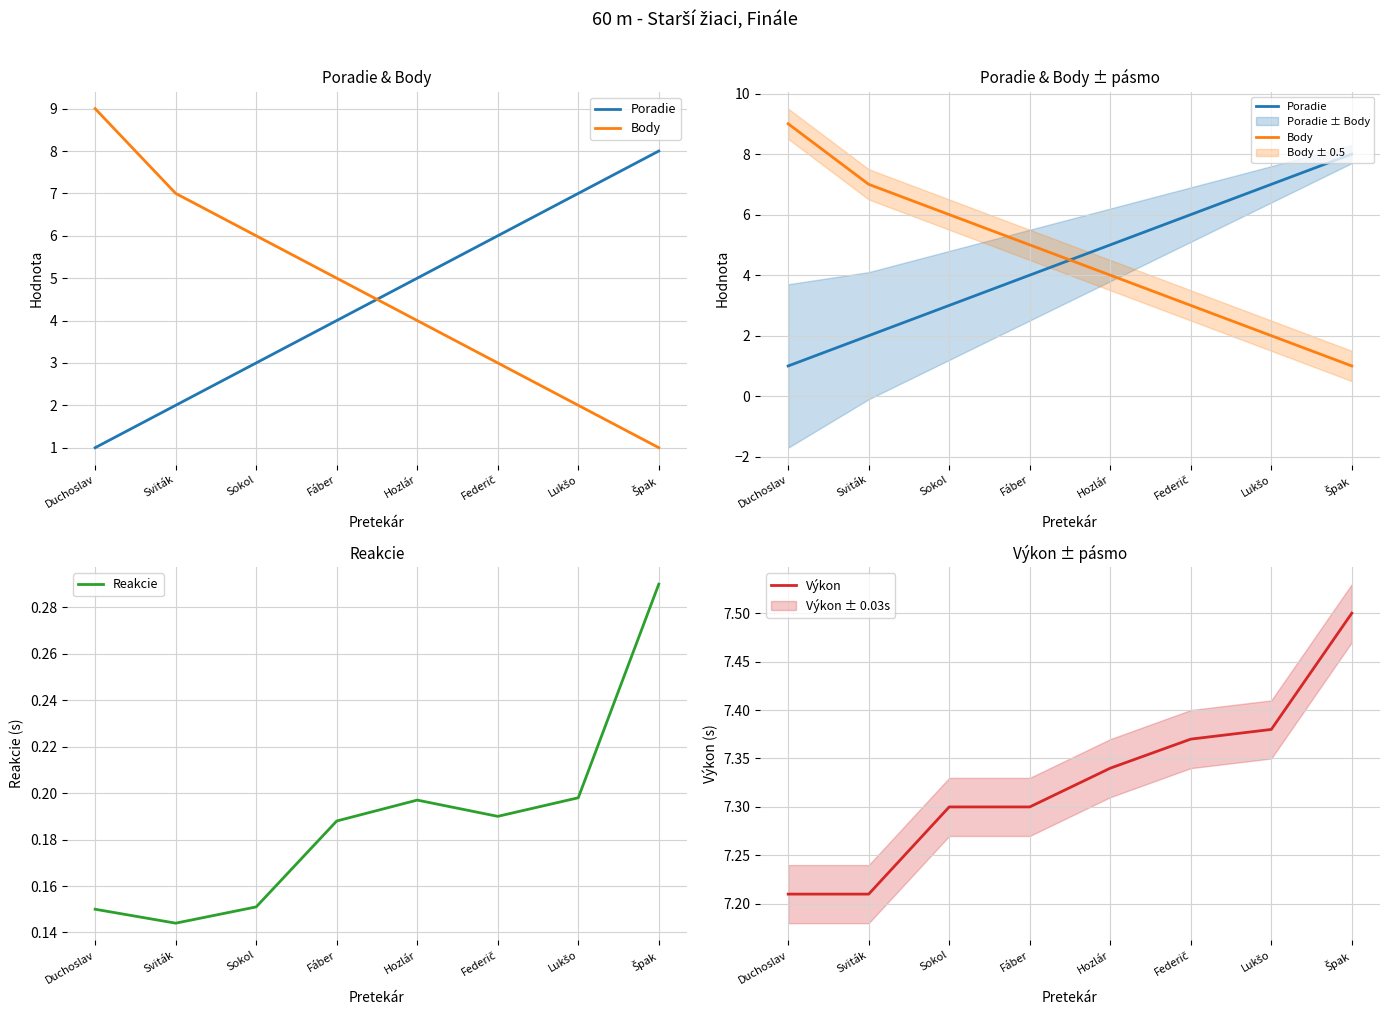

True or false: Reakcie and Body cross at least once.

False